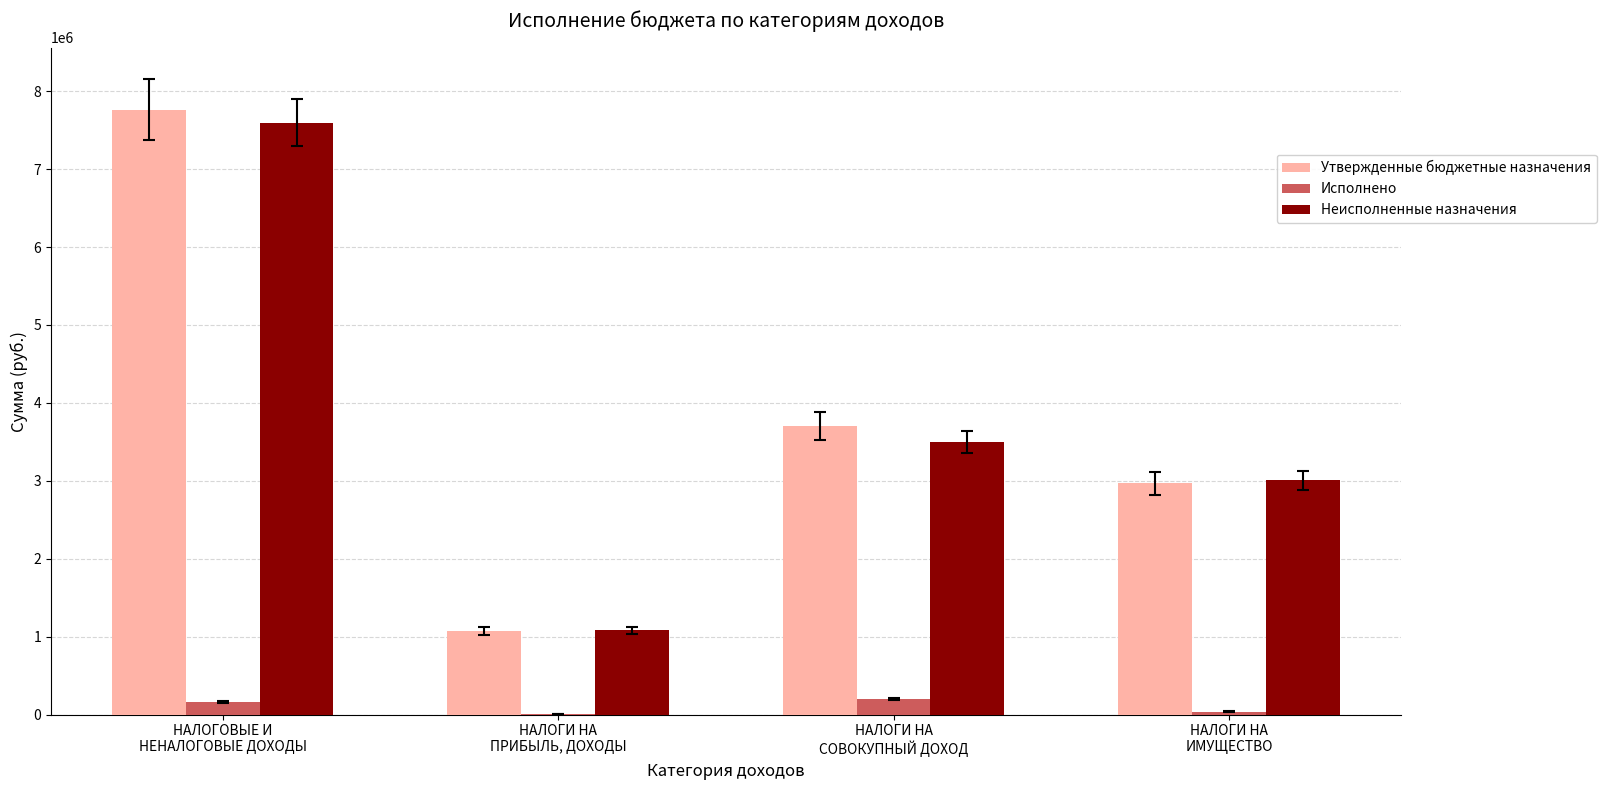

What are all the series names shown in the legend?

Утвержденные бюджетные назначения, Исполнено, Неисполненные назначения